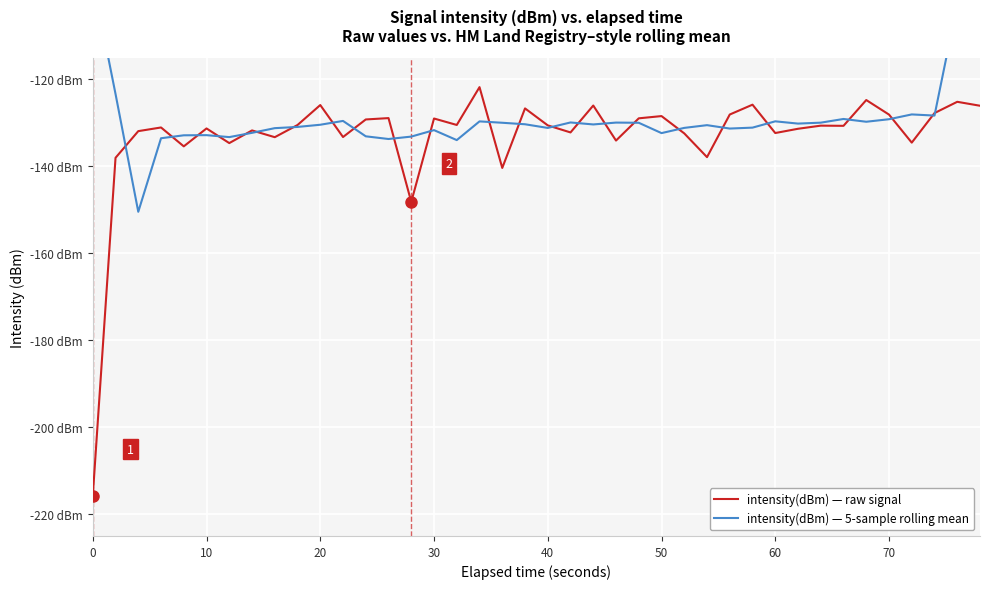

How many data points in intensity(dBm) — raw signal are above -130?

16